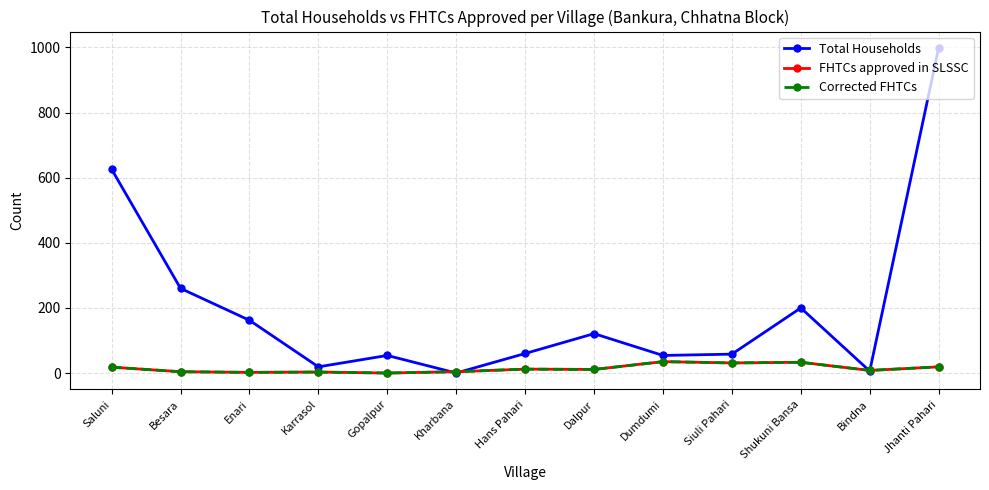

Is this an area chart (filled region under the line)?

No